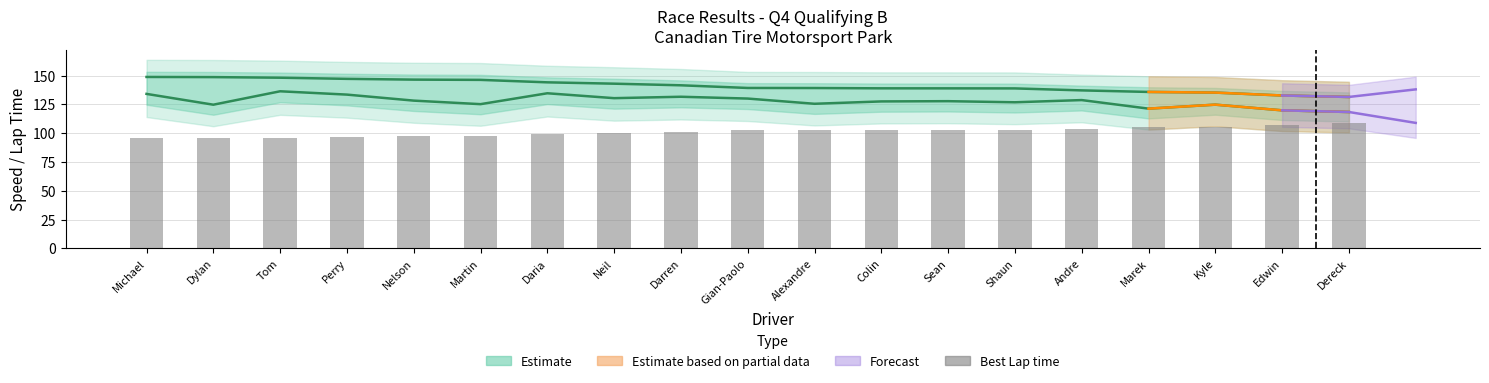

List the labels in order of value, largest first.

Dereck, Edwin, Kyle, Marek, Andre, Shaun, Sean, Colin, Alexandre, Gian-Paolo, Darren, Neil, Daria, Martin, Nelson, Perry, Tom, Dylan, Michael